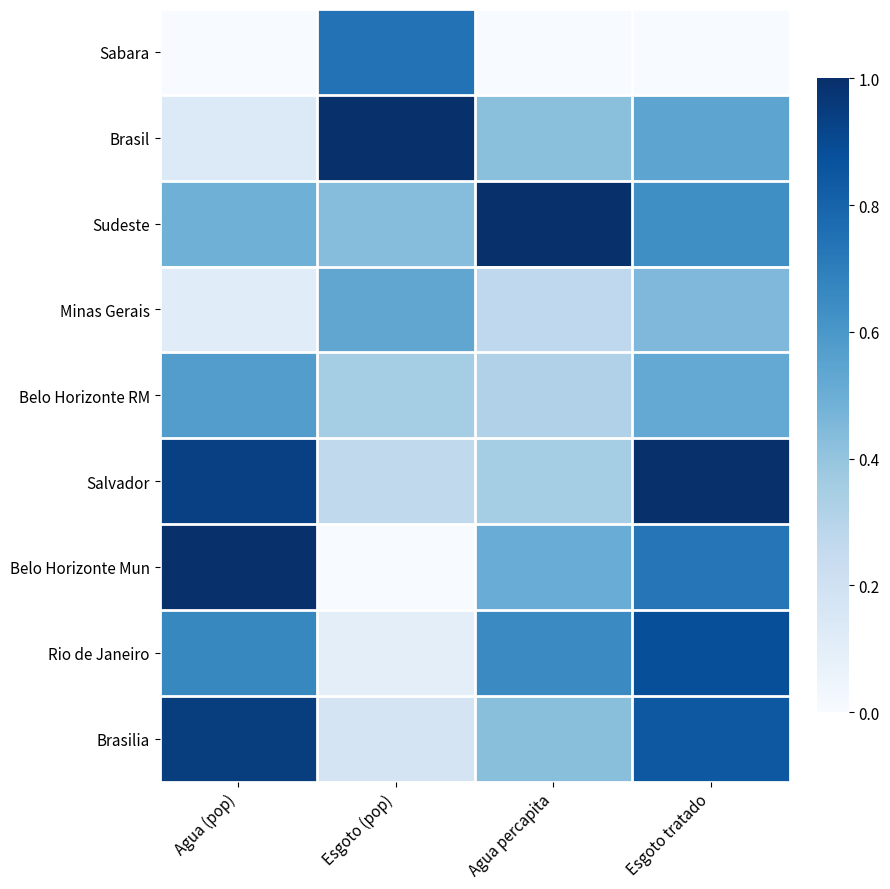

What is the total value across all series at Esgoto tratado?

5.6